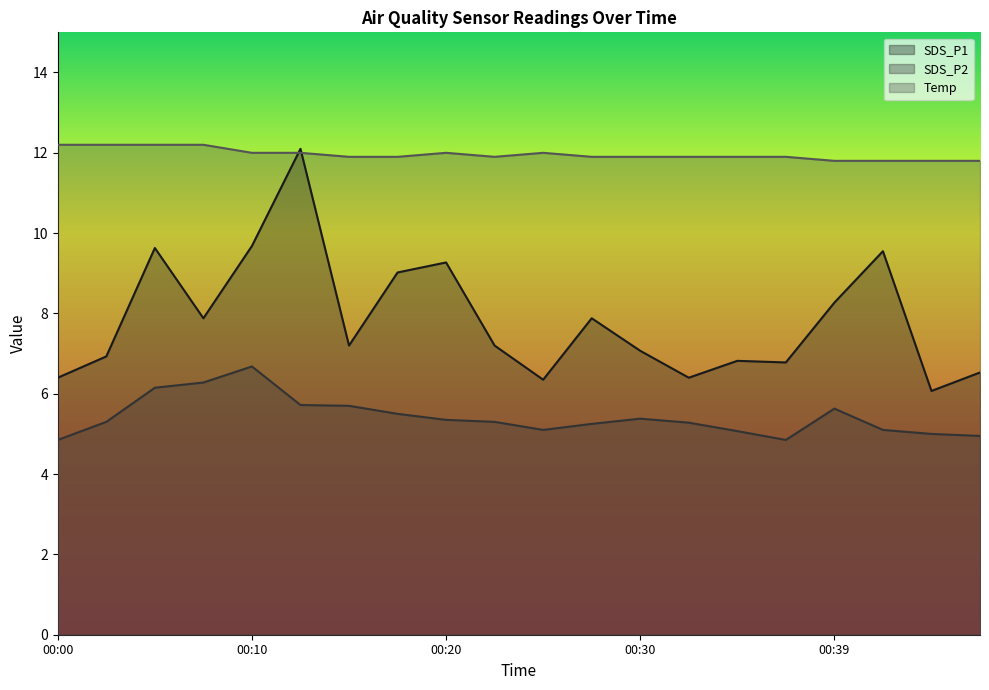

What is the average value of the SDS_P2 series?

5.4